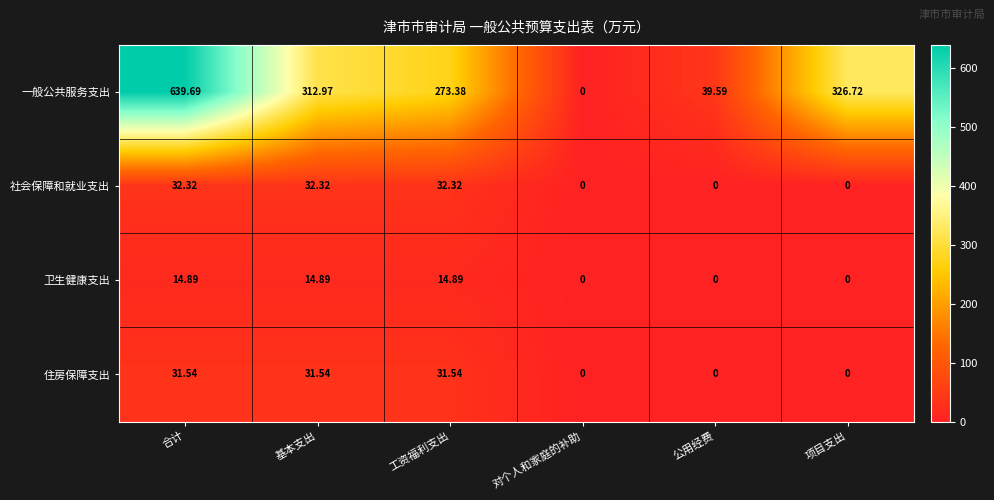

At which category is the sum across all series the highest?

合计